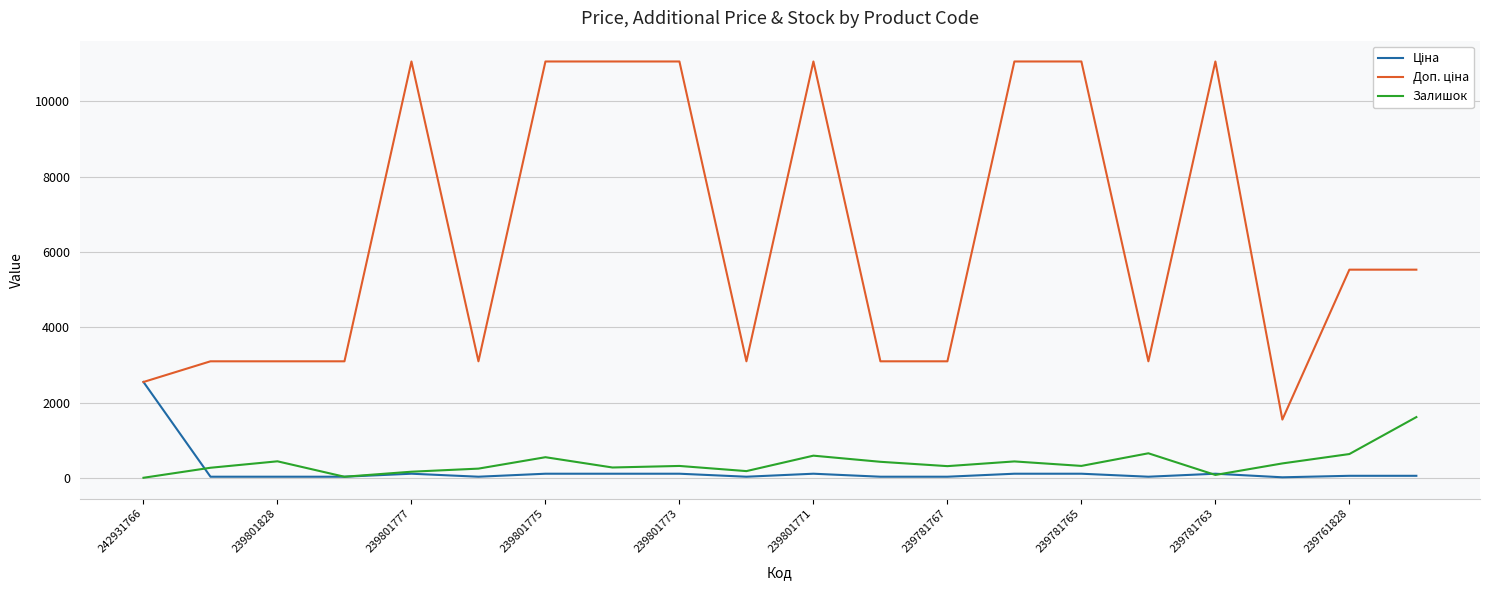

How many series are shown in this chart?

3